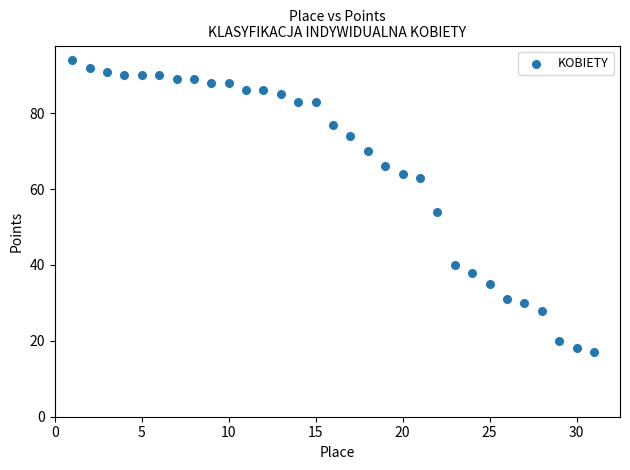

What Y value in the scatter plot is closest to 55?

54